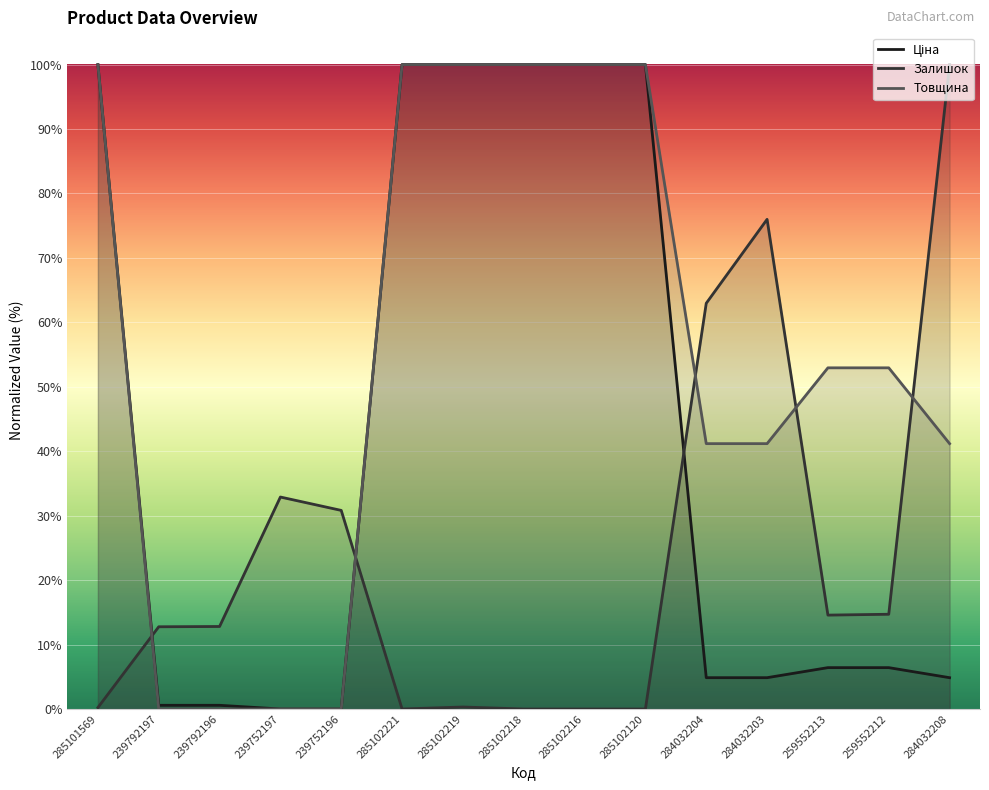

Rank the series by their maximum value, from lowest to highest.

Ціна, Залишок, Товщина